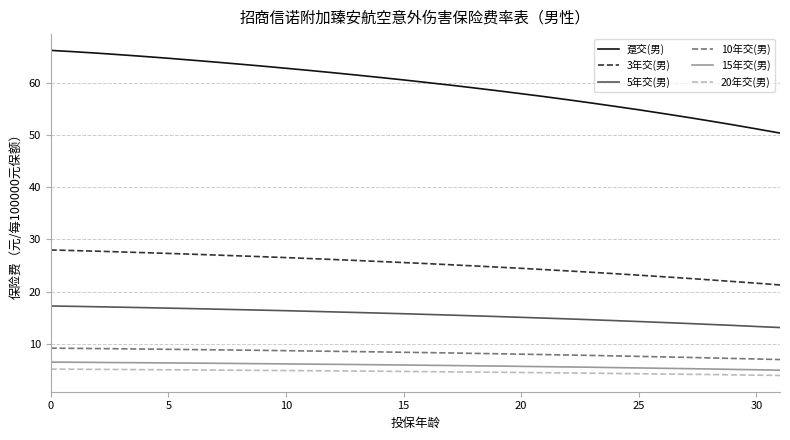

True or false: 15年交(男) and 20年交(男) cross at least once.

False